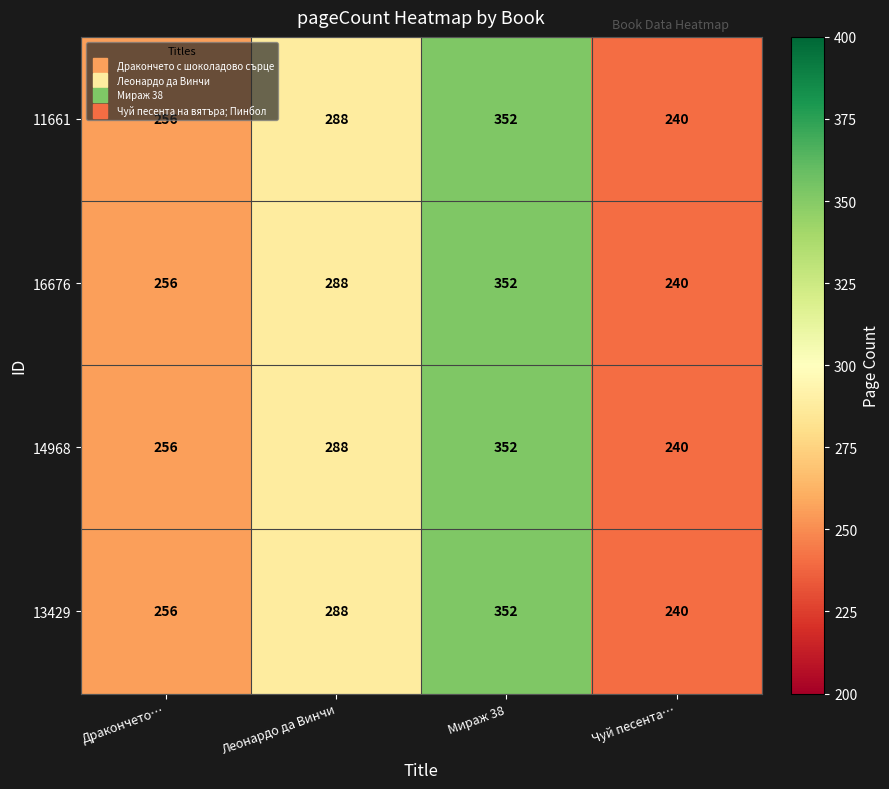

What value does the 11661 series have at Дракончето…?

256